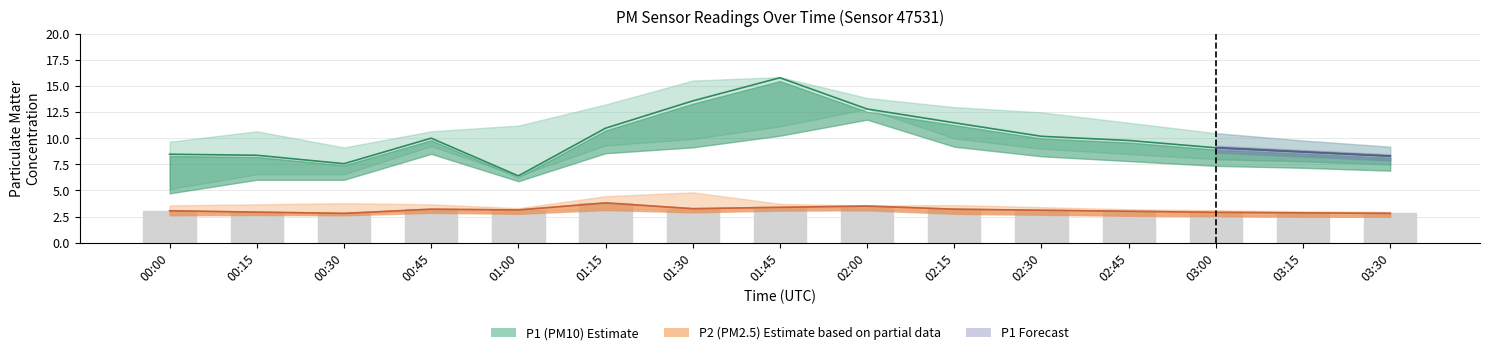

How many bars are there in total?

15